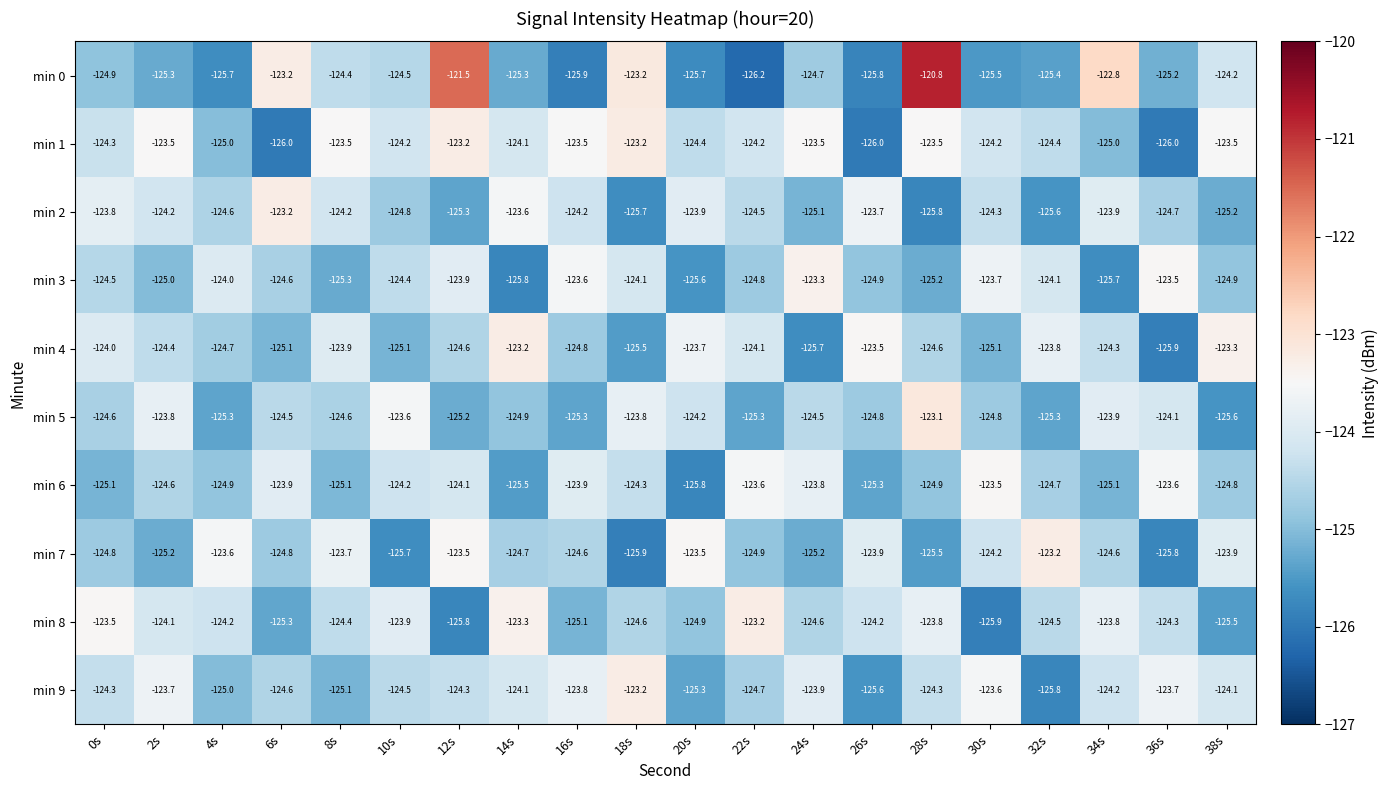

What is the difference between the maximum and minimum values in the min 6 series?

2.3